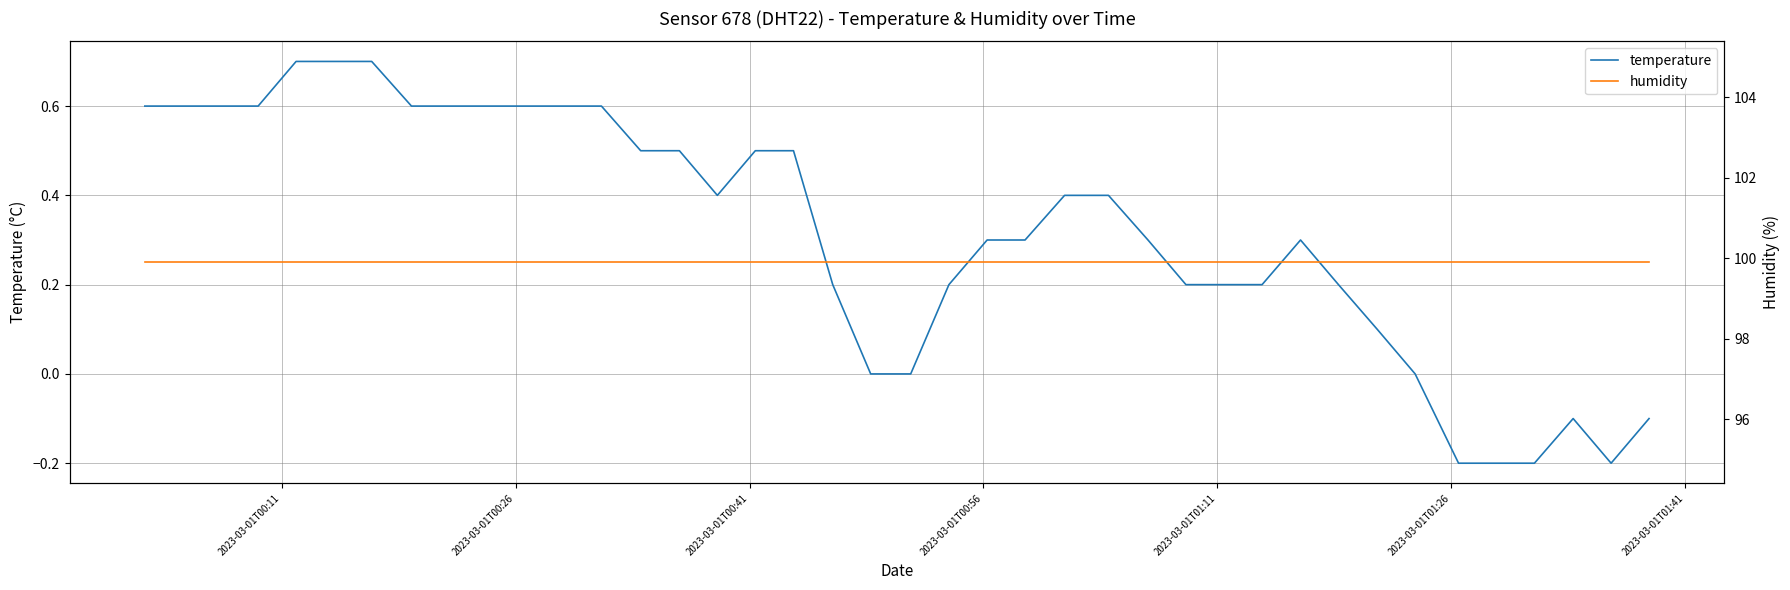

True or false: temperature and humidity intersect in this chart.

False